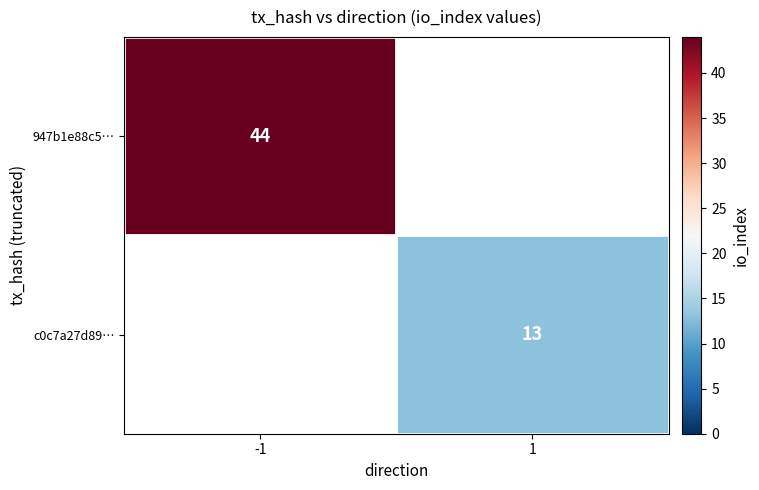

Count the number of categories in the chart.

2